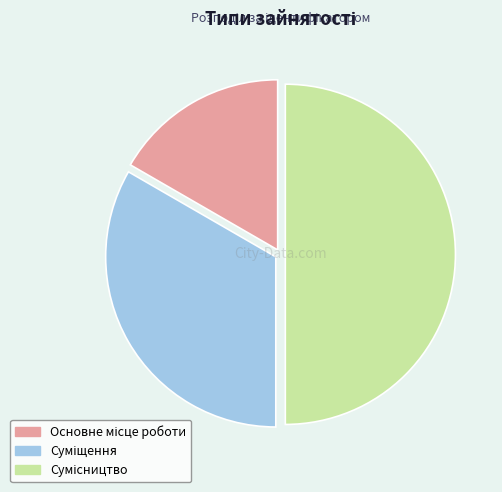

To the nearest percent, what portion does Суміщення represent?

33%